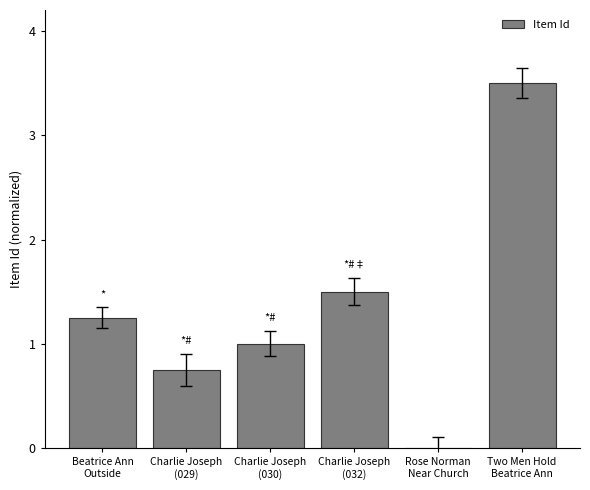

What is the greatest value displayed?

3.5